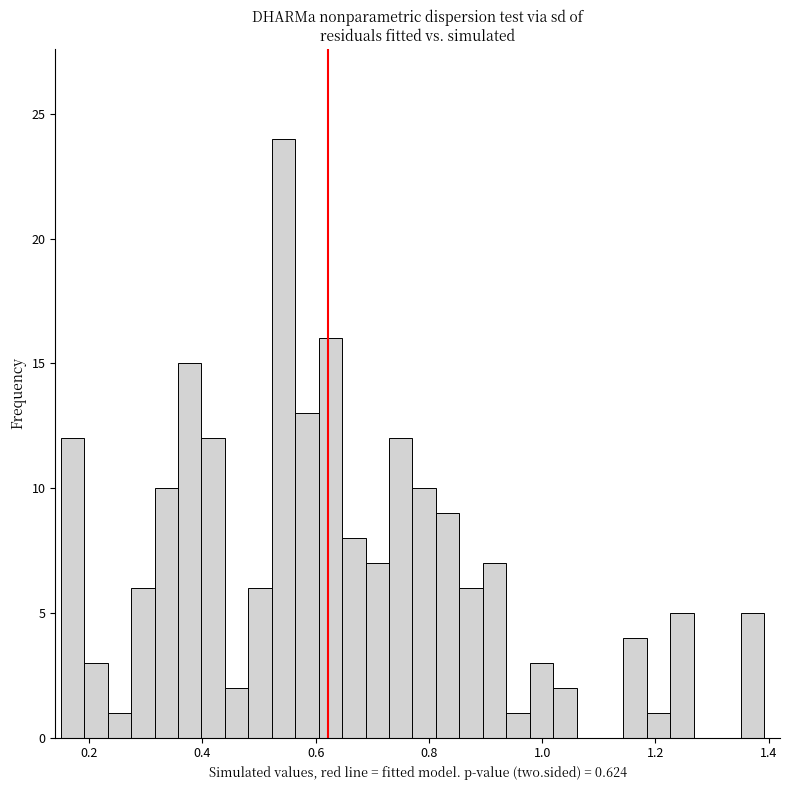

Around what value on the x-axis is the tallest bar? Give the approximate position of its centre, as read against the axis.

0.54